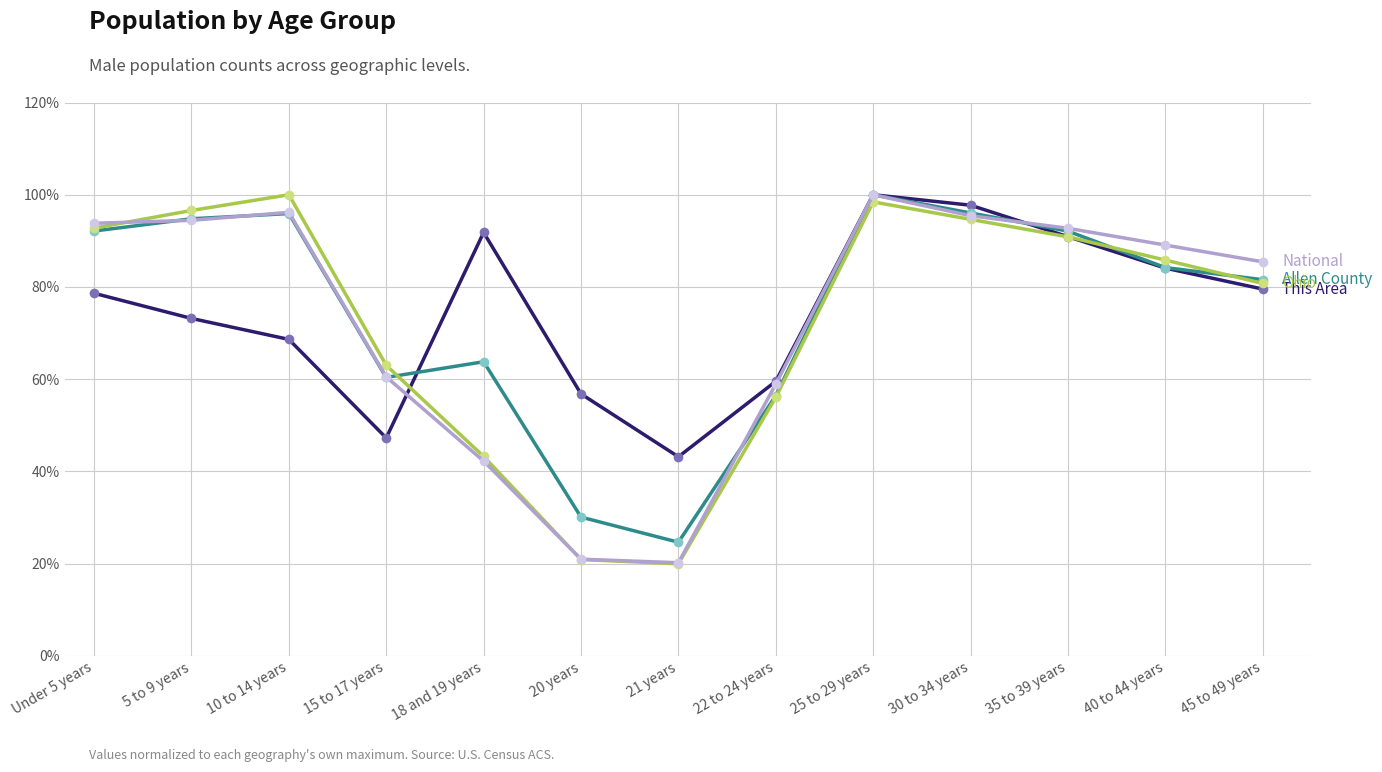

What is the spread (max minus min) of values at 18 and 19 years?

49.6